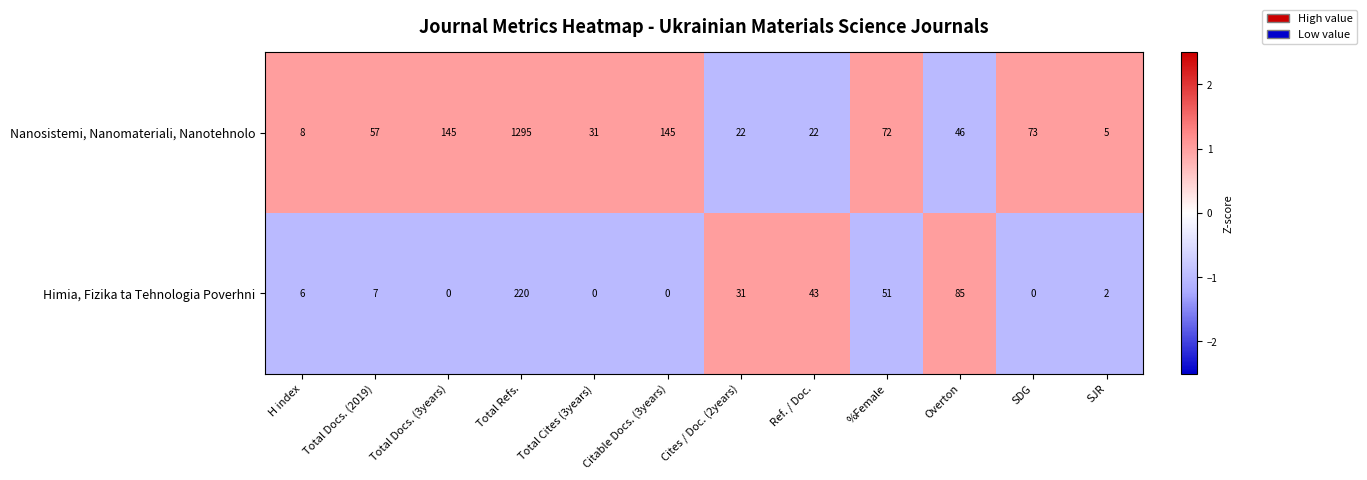

How many series are shown in this chart?

2